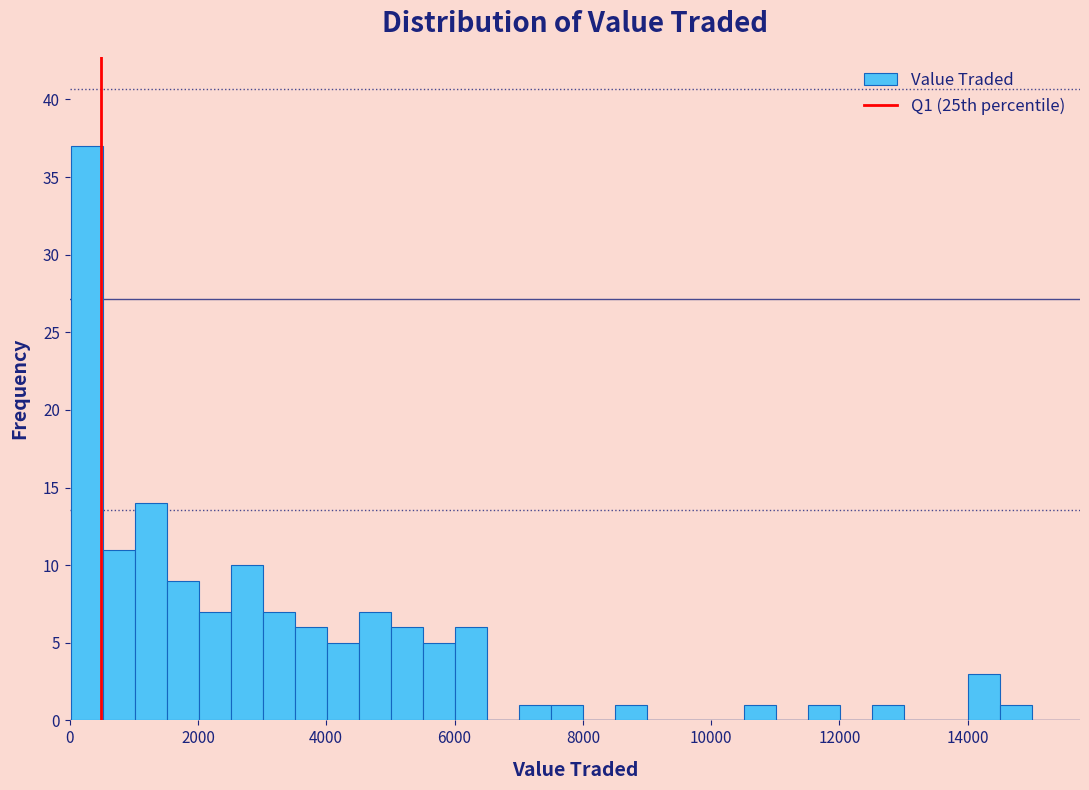

Around what value on the x-axis is the tallest bar? Give the approximate position of its centre, as read against the axis.

200